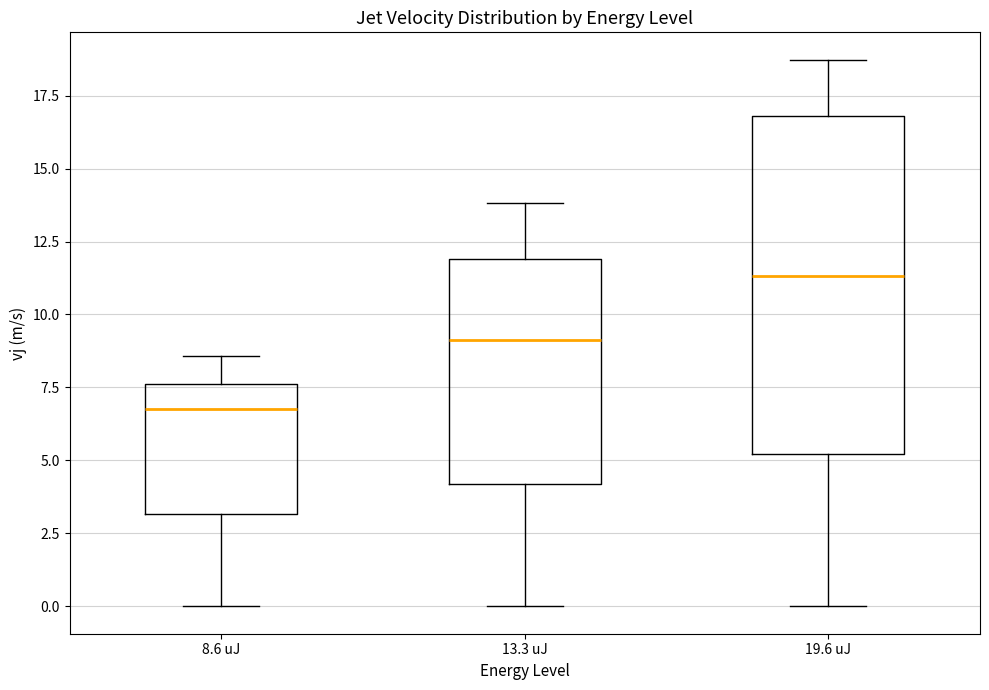

Reading left to right, read every box against the y-axis: the position of its median line, the range the box covers, and the ends of its whiskers. The values are not printed on the chart, so give them approximately, as read against the axis.

8.6 uJ: median 7.0, box 3.0 to 7.5, whiskers 0.0 to 8.5
13.3 uJ: median 9.0, box 4.0 to 12.0, whiskers 0.0 to 14.0
19.6 uJ: median 11.5, box 5.0 to 17.0, whiskers 0.0 to 18.5